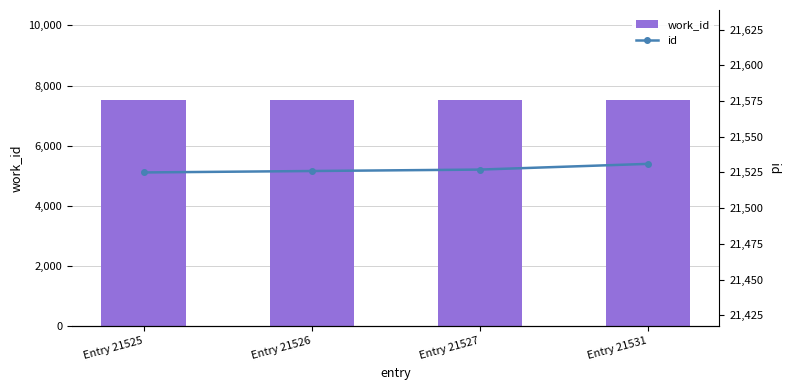

What is the greatest value displayed?

21531